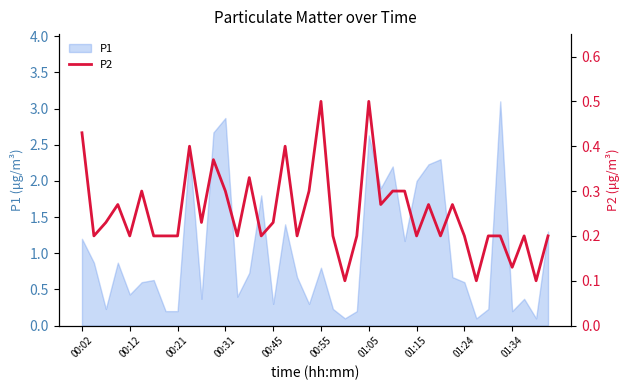

What is the maximum value for P1?

3.1